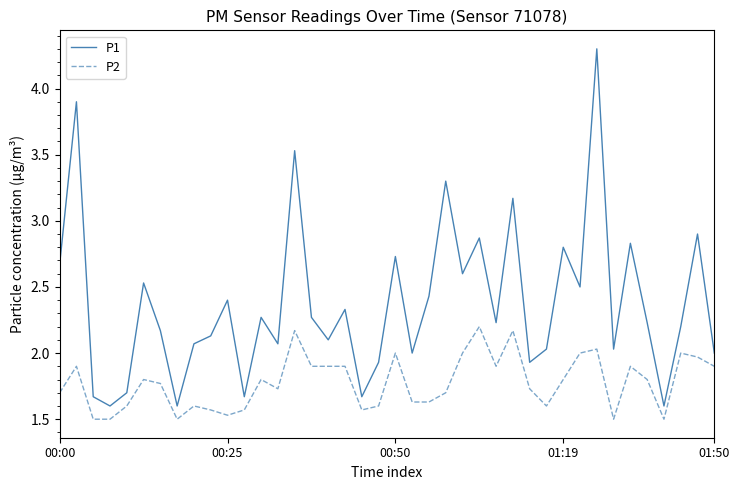

Which series has the largest total across all categories?

P1